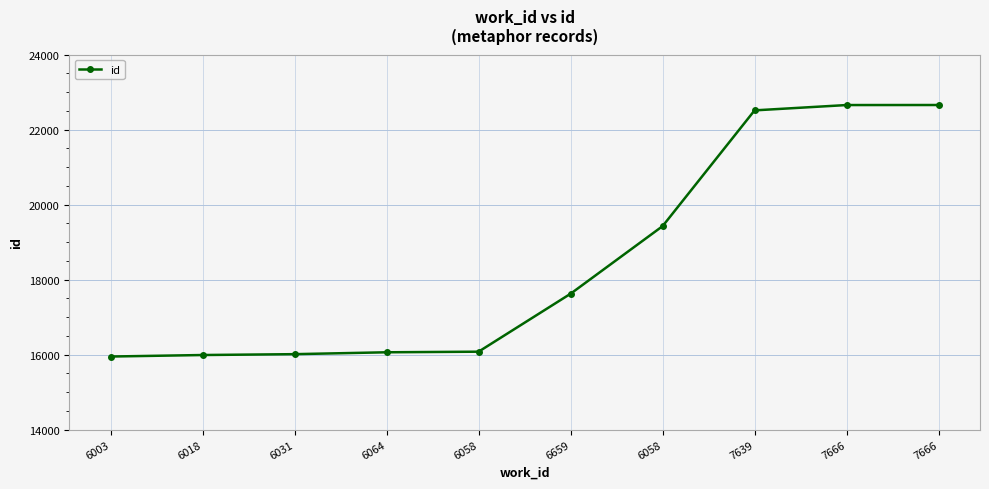

Which has a higher value, 6003 or 7666?

7666